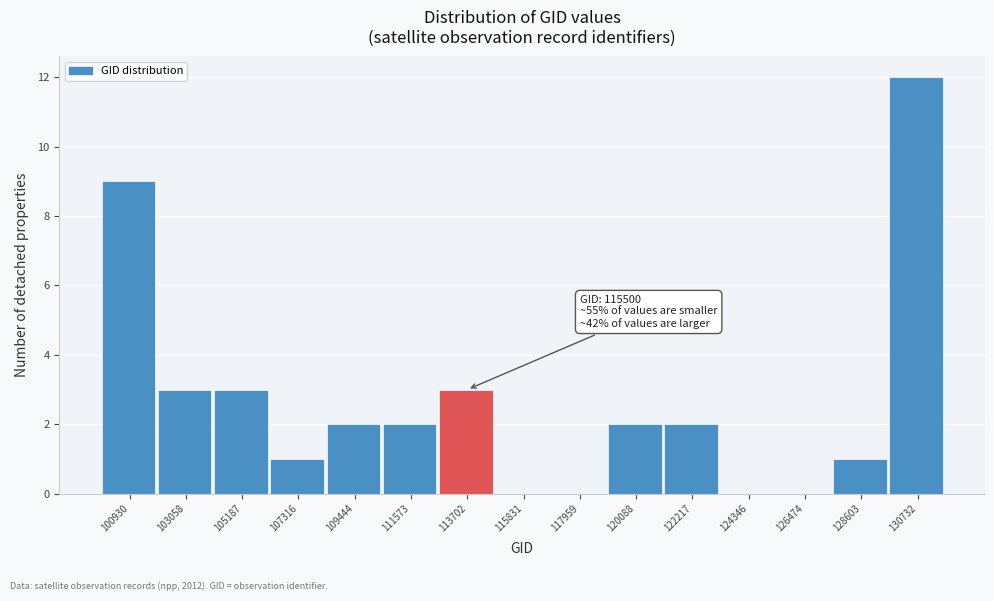

Reading left to right, extract all data points from this chart.

100930=9	103058=3	105187=3	107316=1	109444=2	111573=2	113702=3	115831=0	117959=0	120088=2	122217=2	124346=0	126474=0	128603=1	130732=12